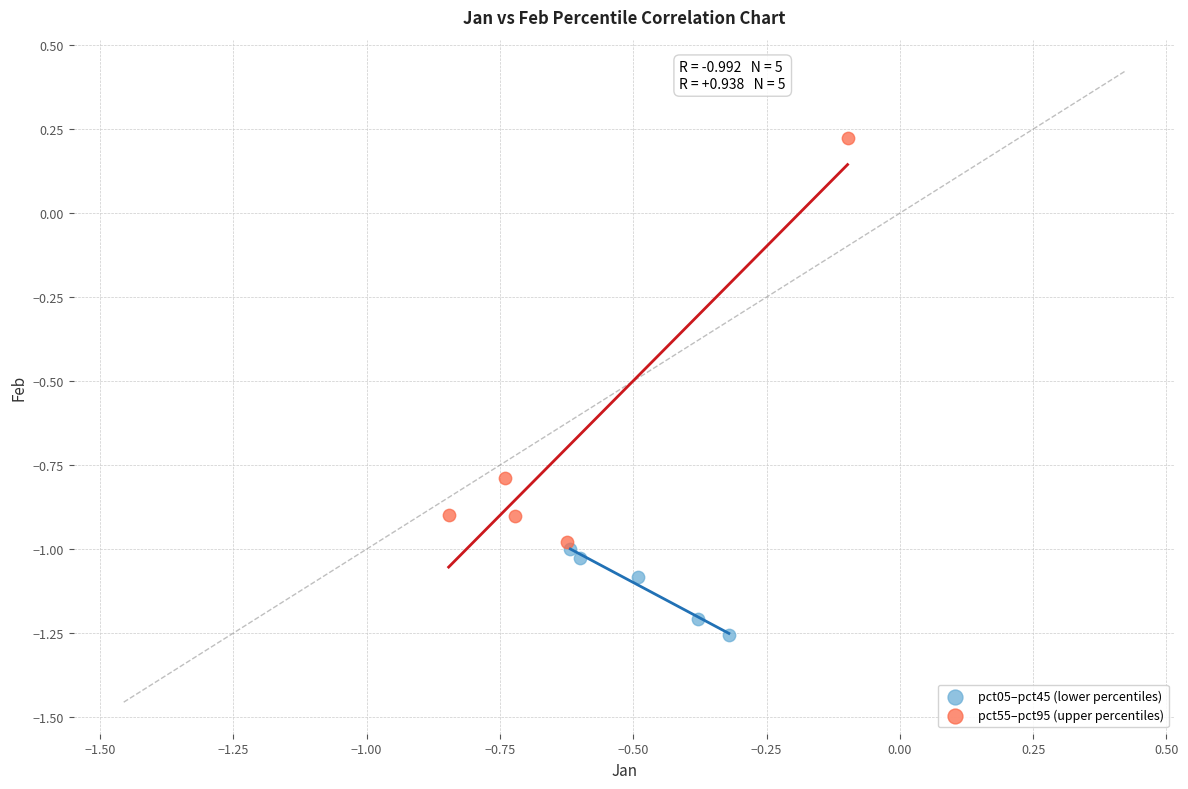

Which series has the largest Y range (max minus min)?

pct55–pct95 (upper percentiles)